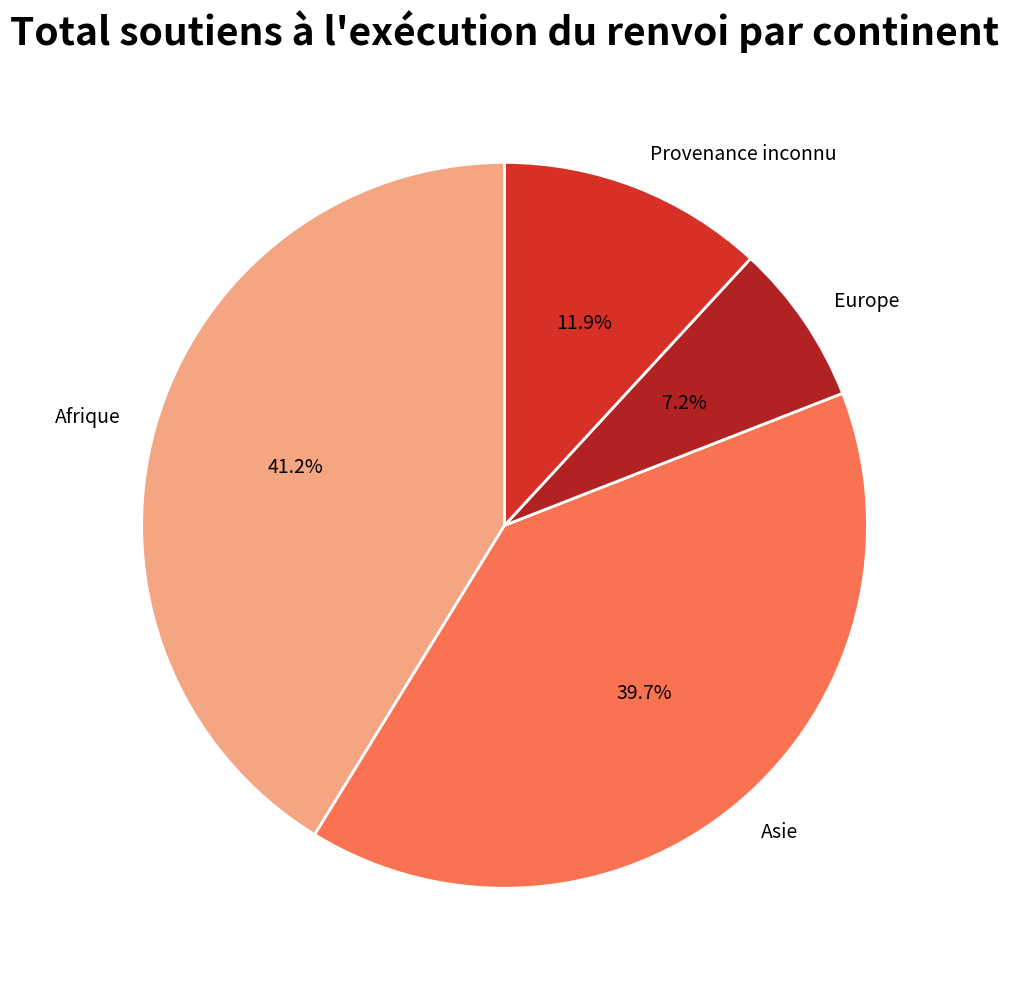

Which slice is the smallest?

Europe